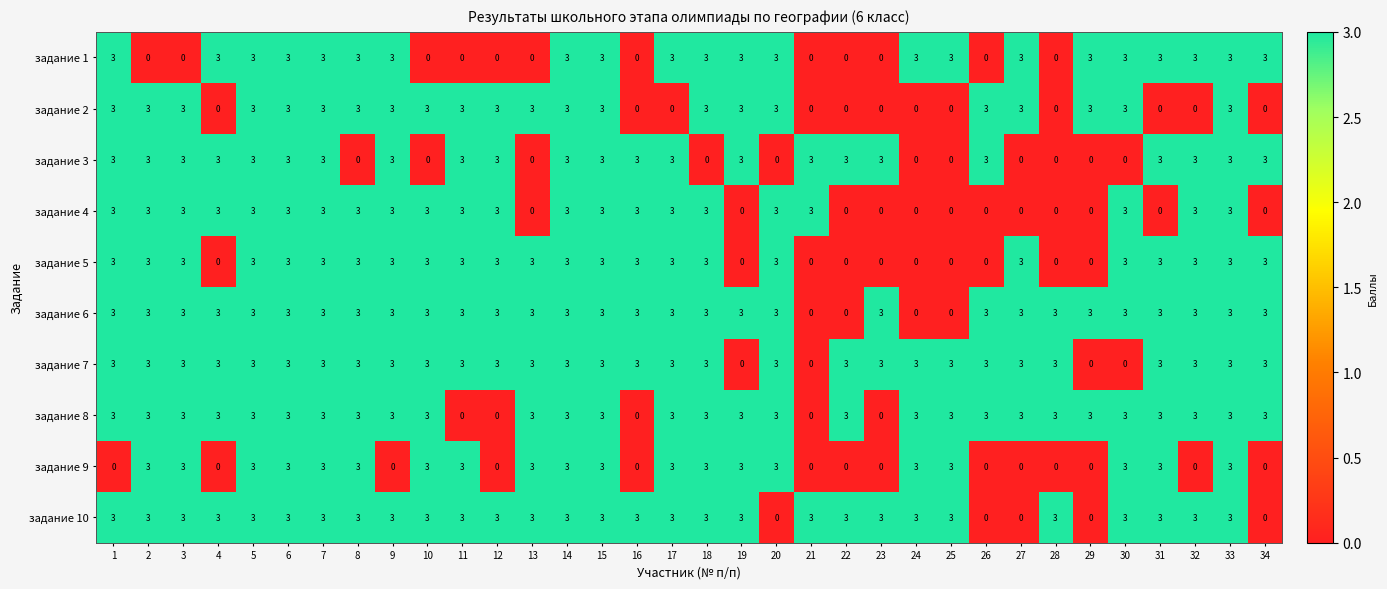

How many задание 5 values are between 0 and 3?

34